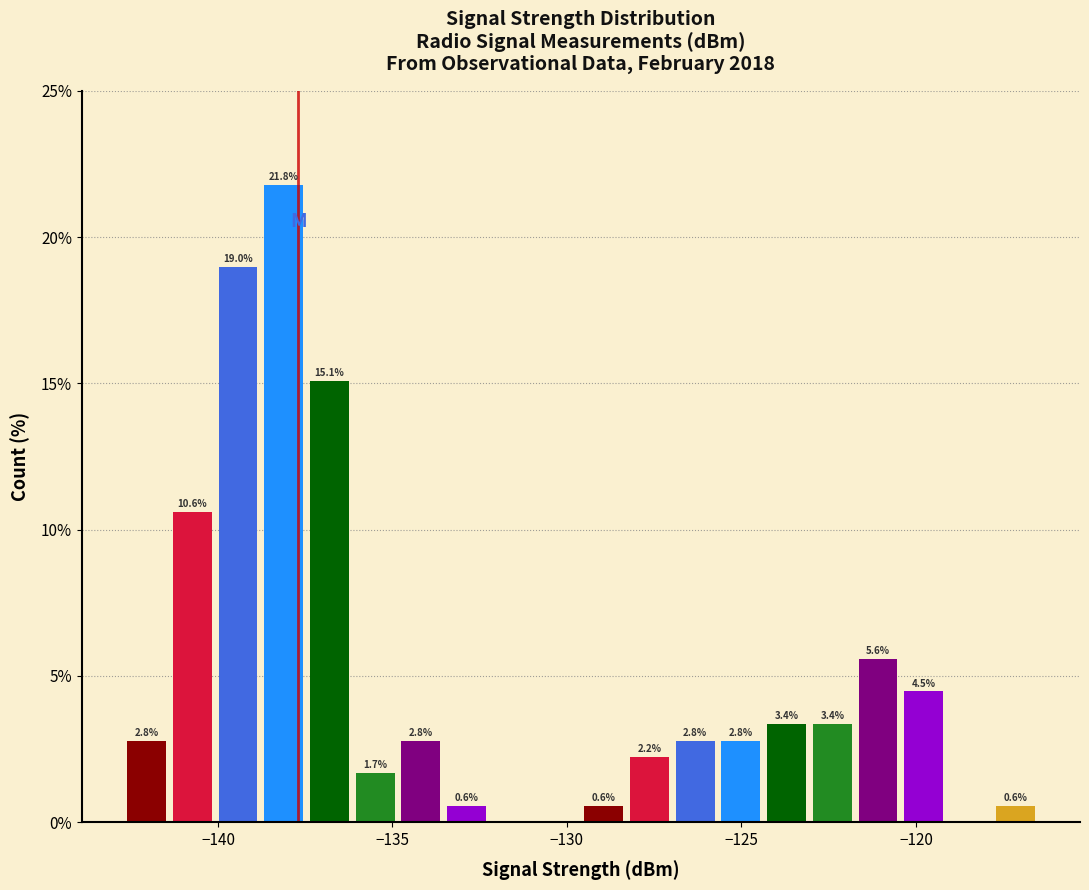

Around what value on the x-axis is the tallest bar? Give the approximate position of its centre, as read against the axis.

-138.0